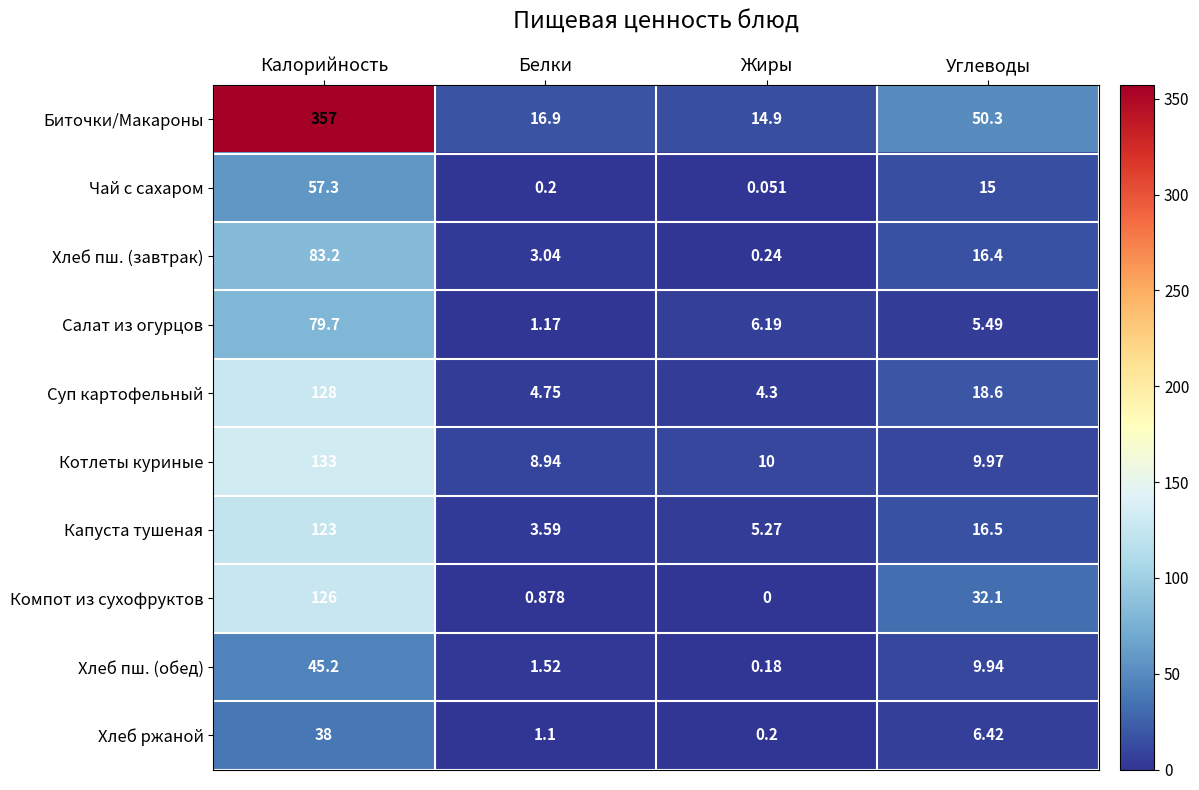

What is the total value across all series at Калорийность?

1170.4